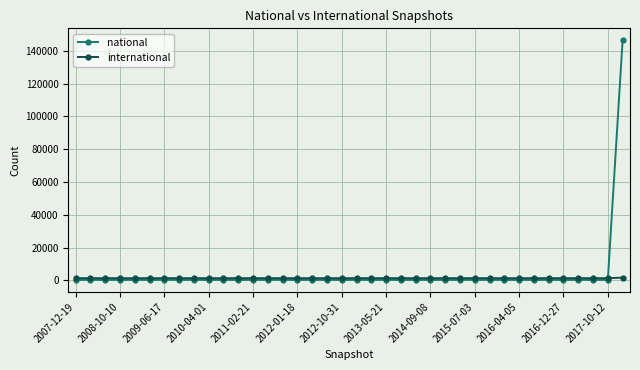

List the series in order of their peak value, highest first.

national, international